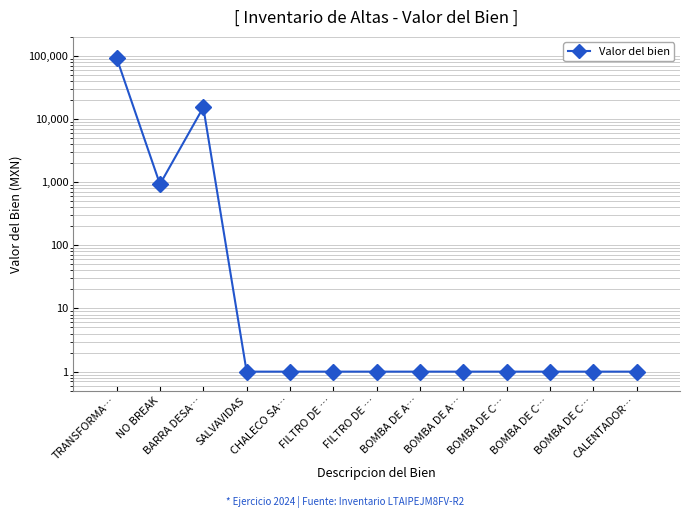

How many interior local valleys (lower than both neighbors) does the data have?

1